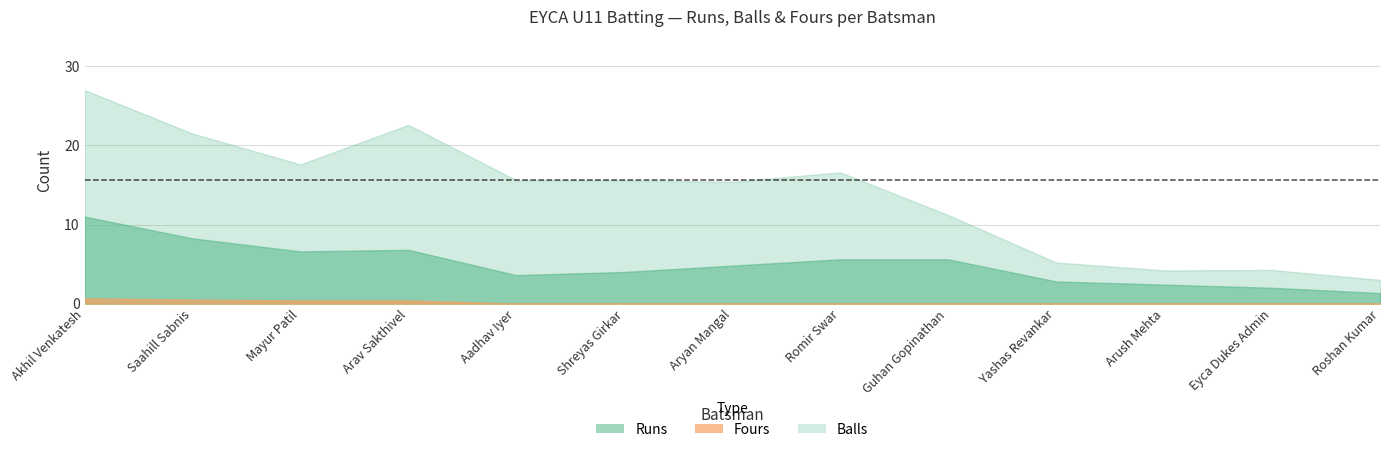

How many categories are shown in the chart?

13